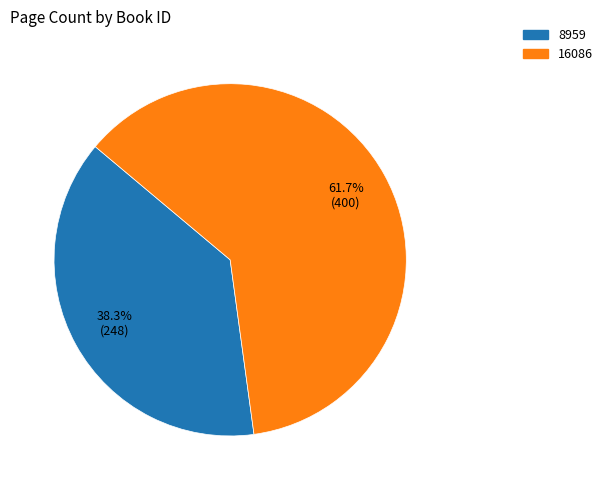

Is it true that 16086 is 54% of the pie?

False